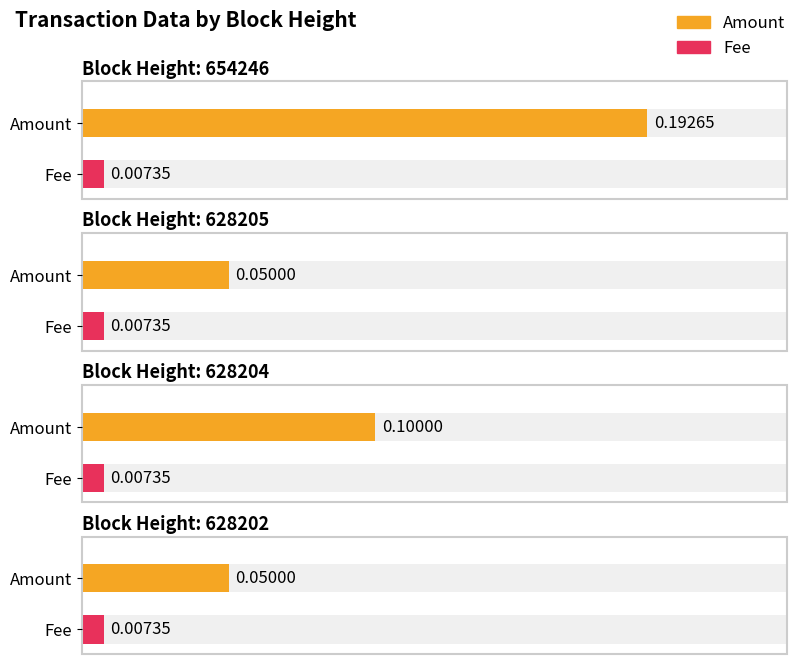

Between 628205 and 628204, which is larger?

628204